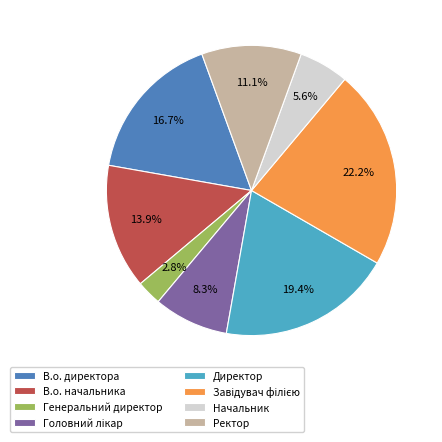

To the nearest percent, what percentage of the pie is Начальник?

6%